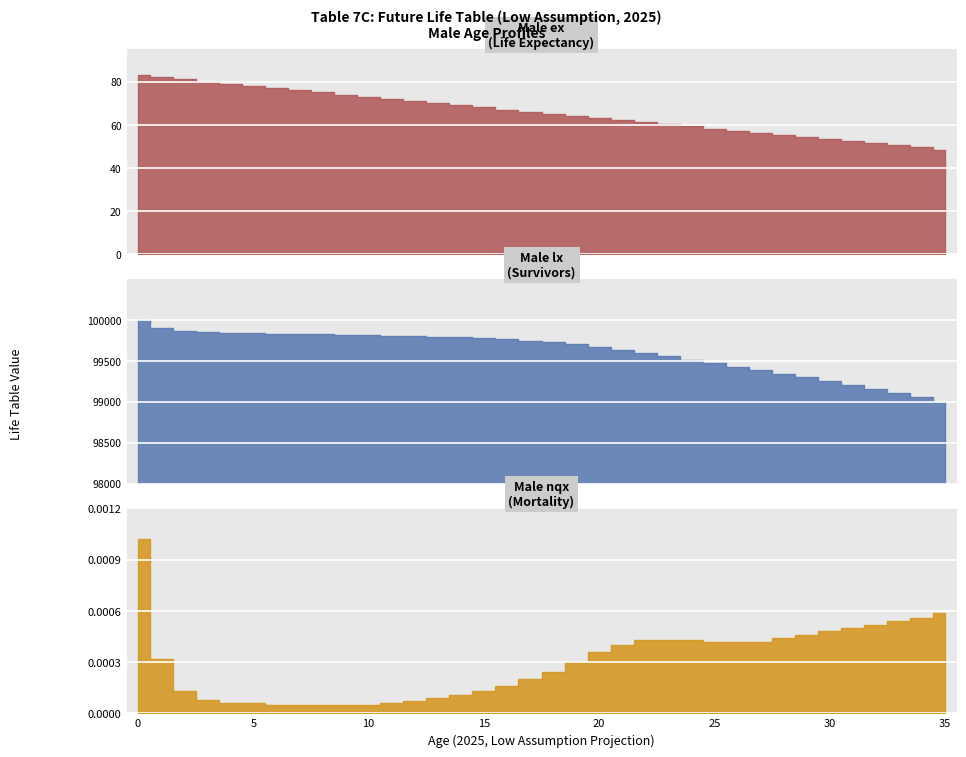

True or false: Male nqx (mortality) has more than 0 points higher than both neighbors.

False